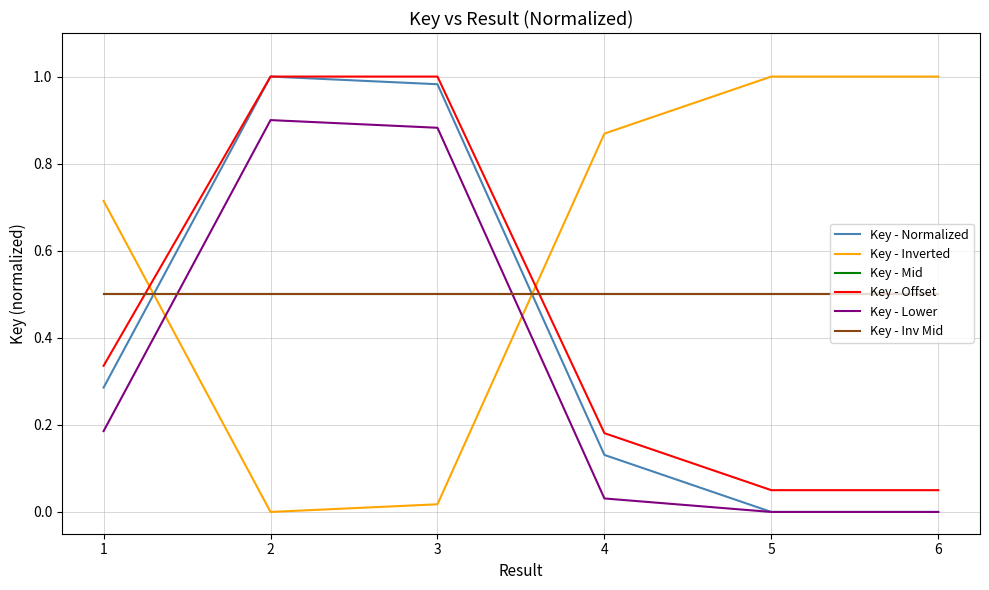

At which category does the chart reach its minimum across all series?

6